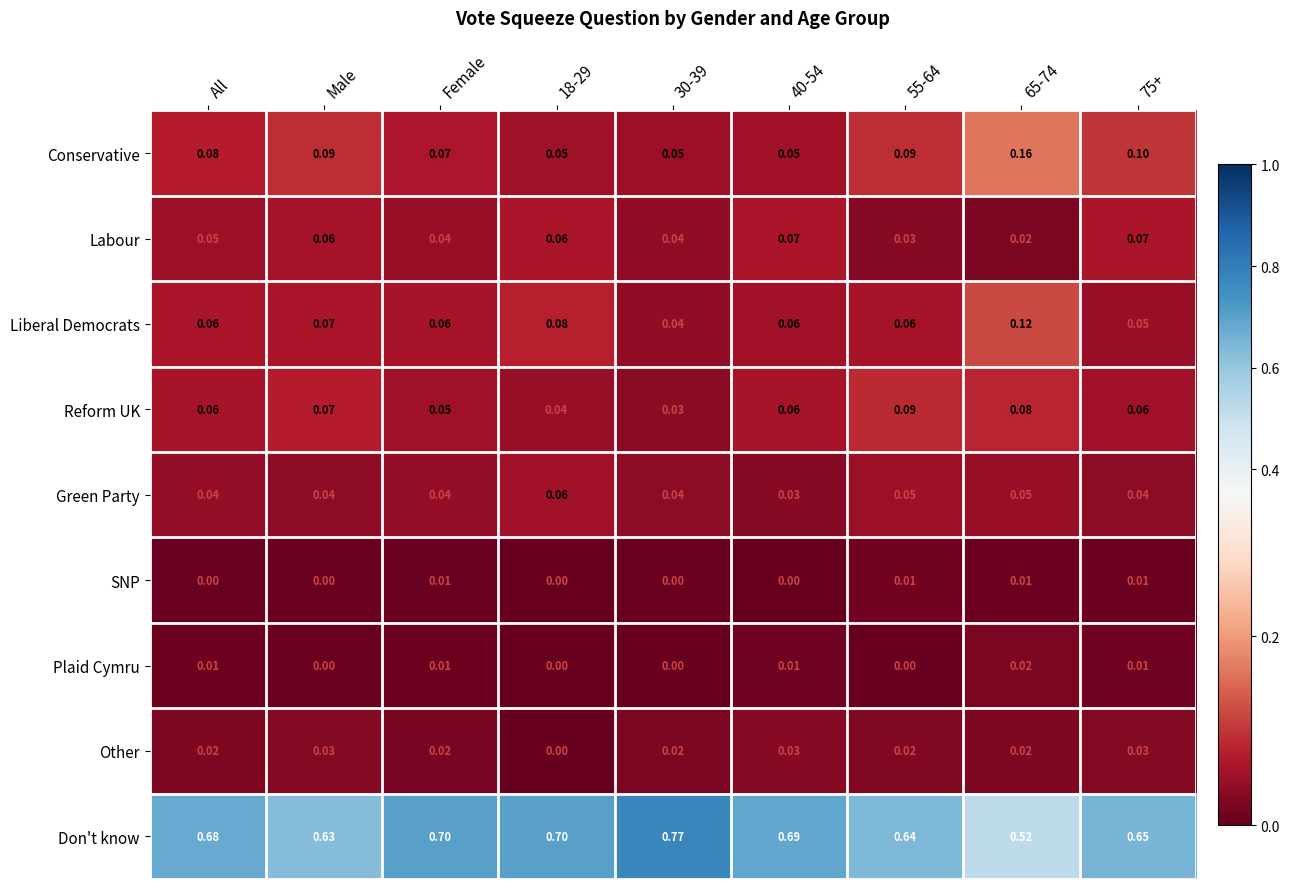

How many categories are shown in the chart?

9